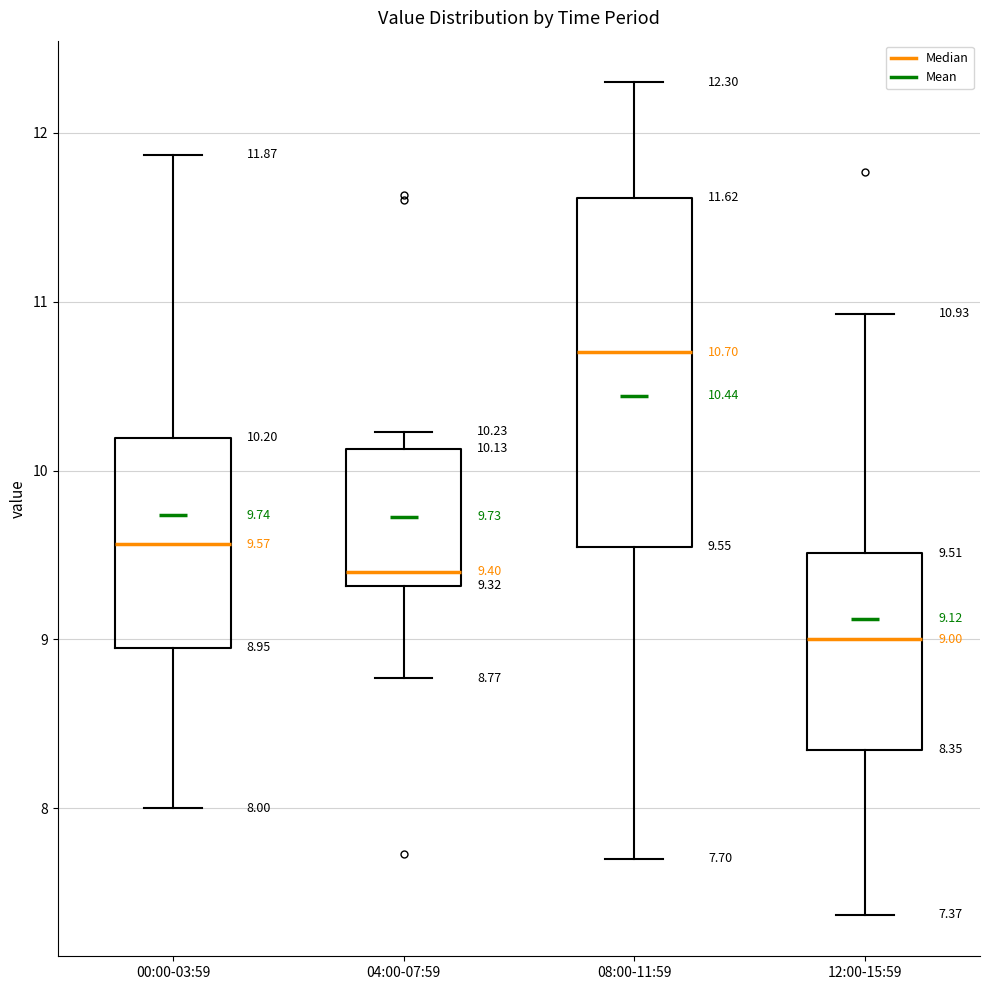

Which box has the lowest median line?

12:00-15:59